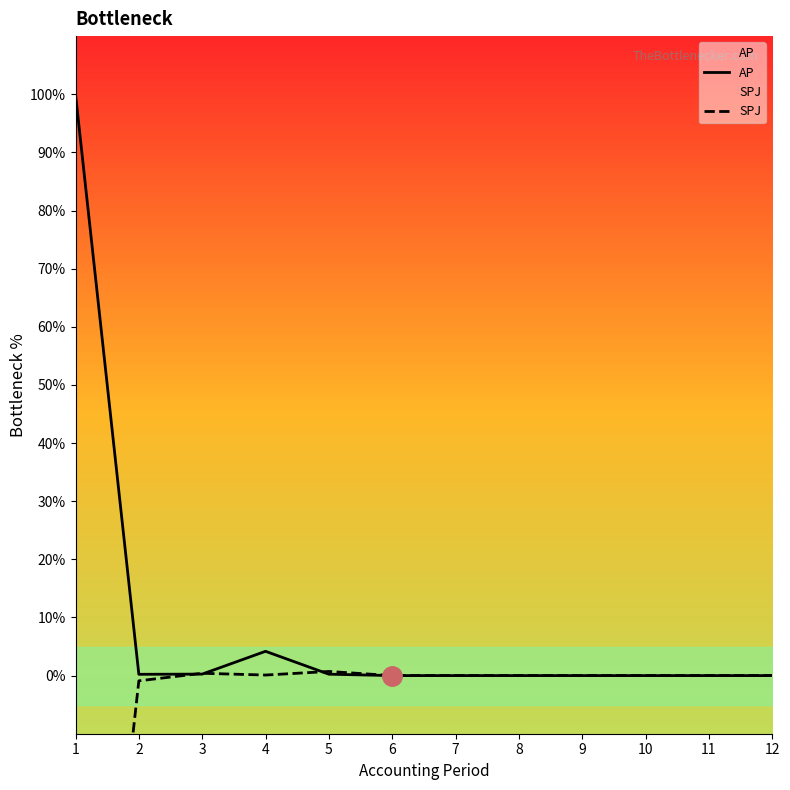

Reading left to right, transcribe all the data shown in this chart.

AP: 100.0	0.2	0.3	4.2	0.2	0.0	0.0	0.0	0.0	0.0	0.0	0.0
SPJ: -99.3	-0.9	0.4	0.1	0.7	0.0	0.0	0.0	0.0	0.0	0.0	0.0